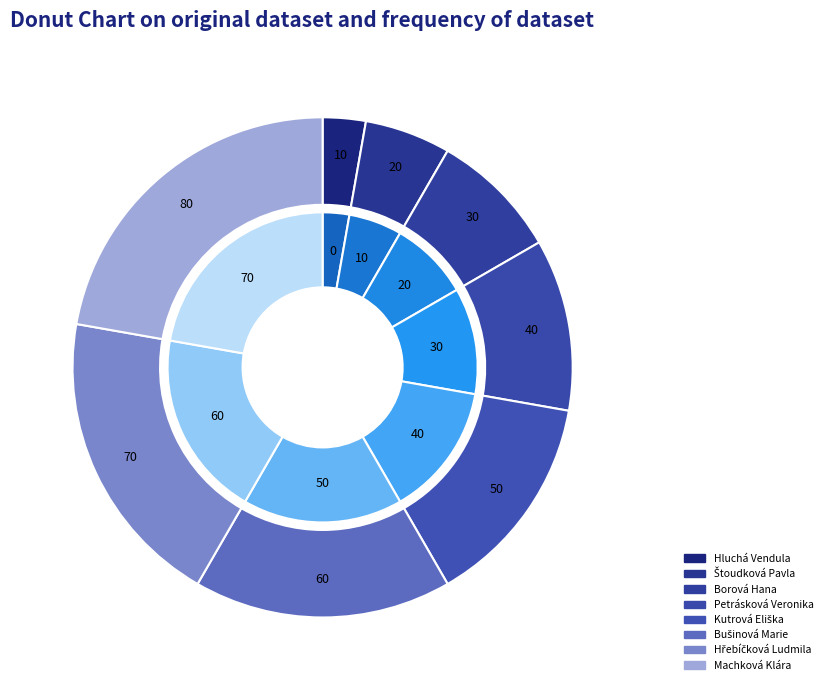

Is there a majority slice in this chart?

No